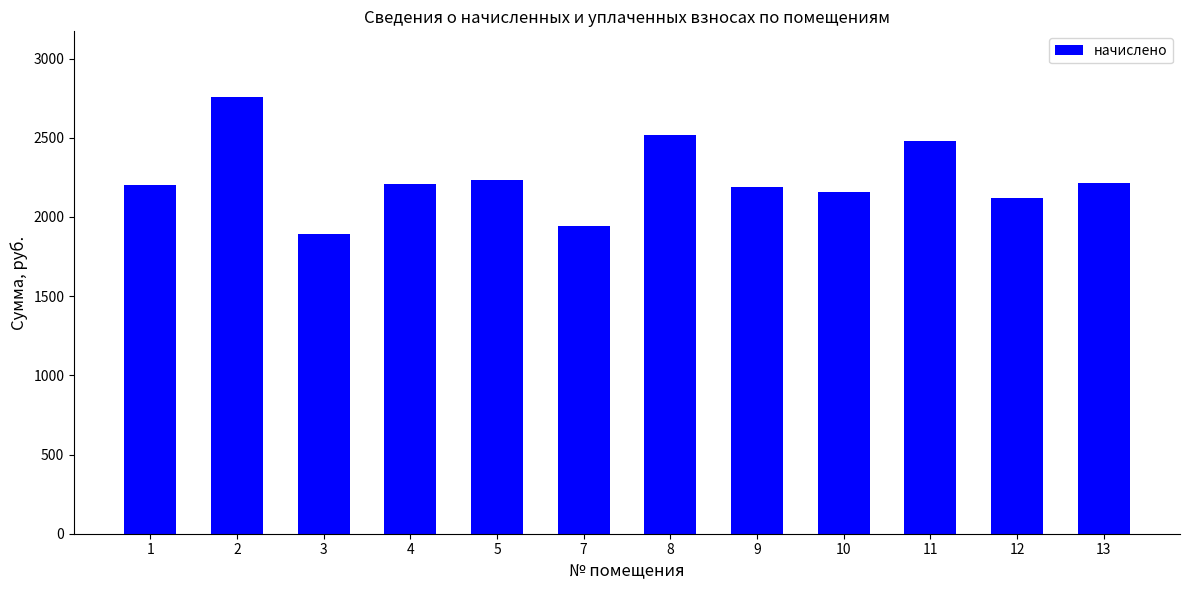

What is the minimum value shown in the chart?

1889.9